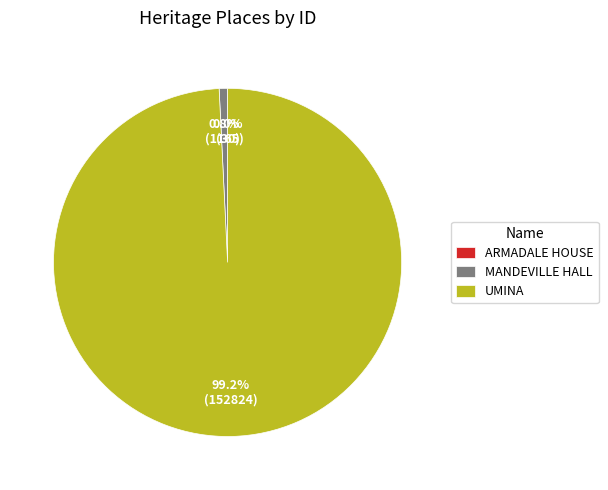

Which has a higher value, UMINA or MANDEVILLE HALL?

UMINA